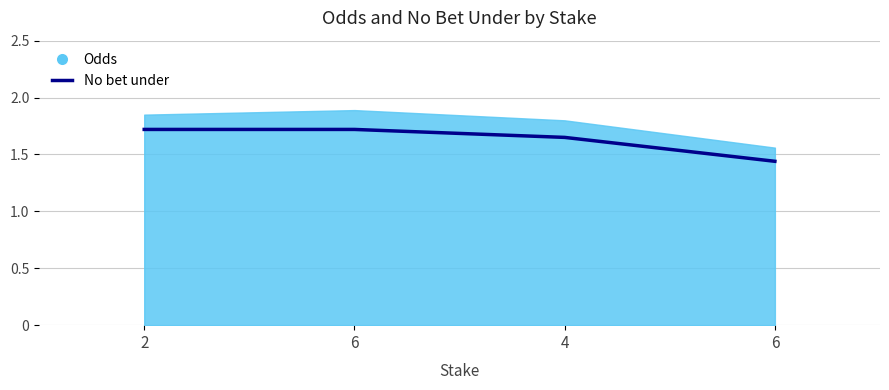

True or false: there are more than 0 points higher than both neighbors.

False